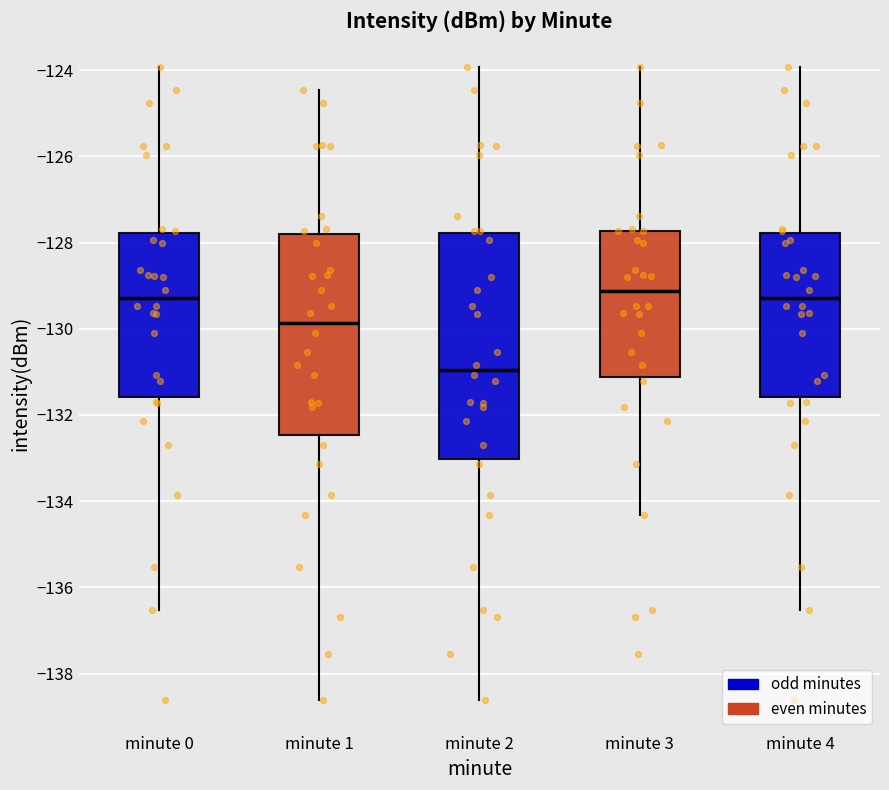

Reading left to right, transcribe this box plot: for each box, give where its median line is, the range the box spans, and where its two whiskers end, as read against the y-axis. The values are not printed on the chart, so give them approximately, as read against the axis.

minute 0: median -129.2, box -131.6 to -127.8, whiskers -136.6 to -124.0
minute 1: median -129.8, box -132.4 to -127.8, whiskers -138.6 to -124.4
minute 2: median -131.0, box -133.0 to -127.8, whiskers -138.6 to -124.0
minute 3: median -129.2, box -131.2 to -127.8, whiskers -134.4 to -124.0
minute 4: median -129.2, box -131.6 to -127.8, whiskers -136.6 to -124.0